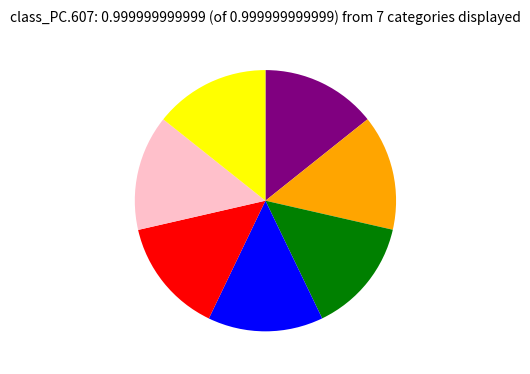

Is there a majority slice in this chart?

No